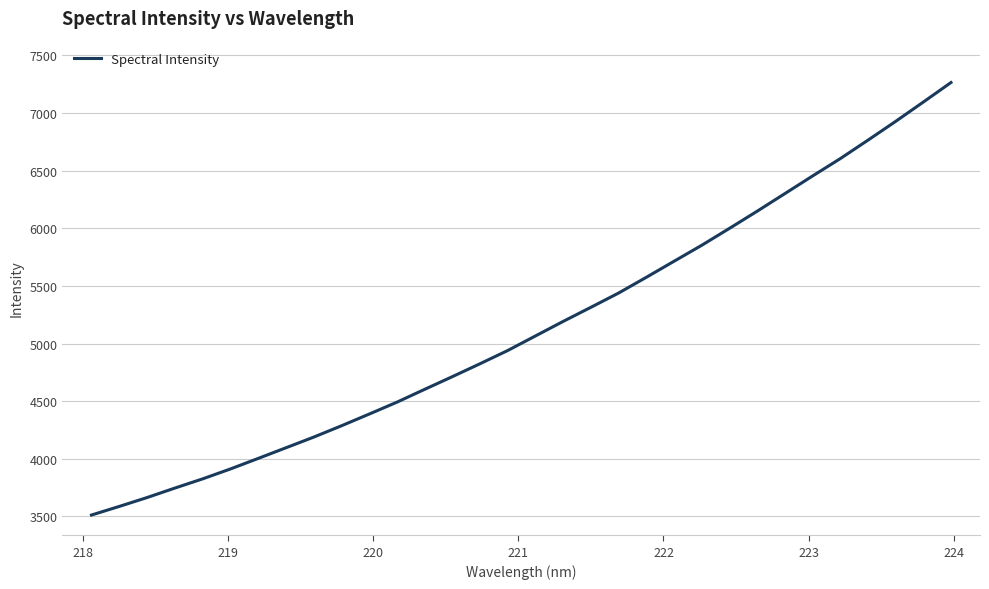

What is the minimum value shown in the chart?

3512.1